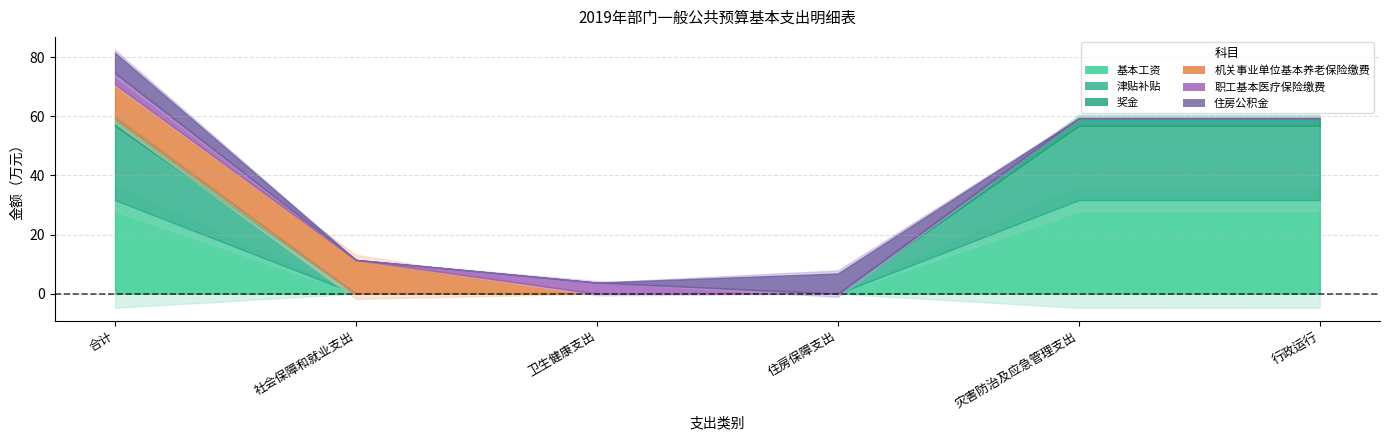

The value of 奖金 at 卫生健康支出 is 1.5. True or false?

False